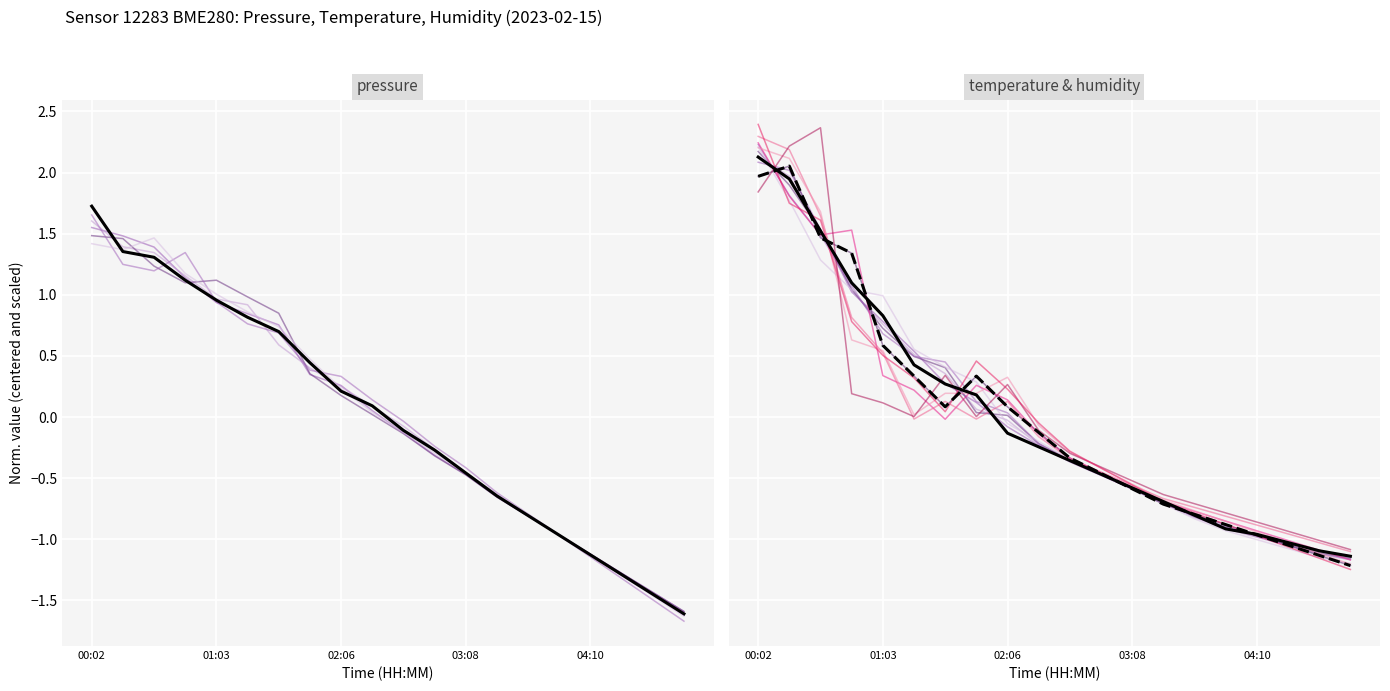

Which series has the largest total across all categories?

pressure